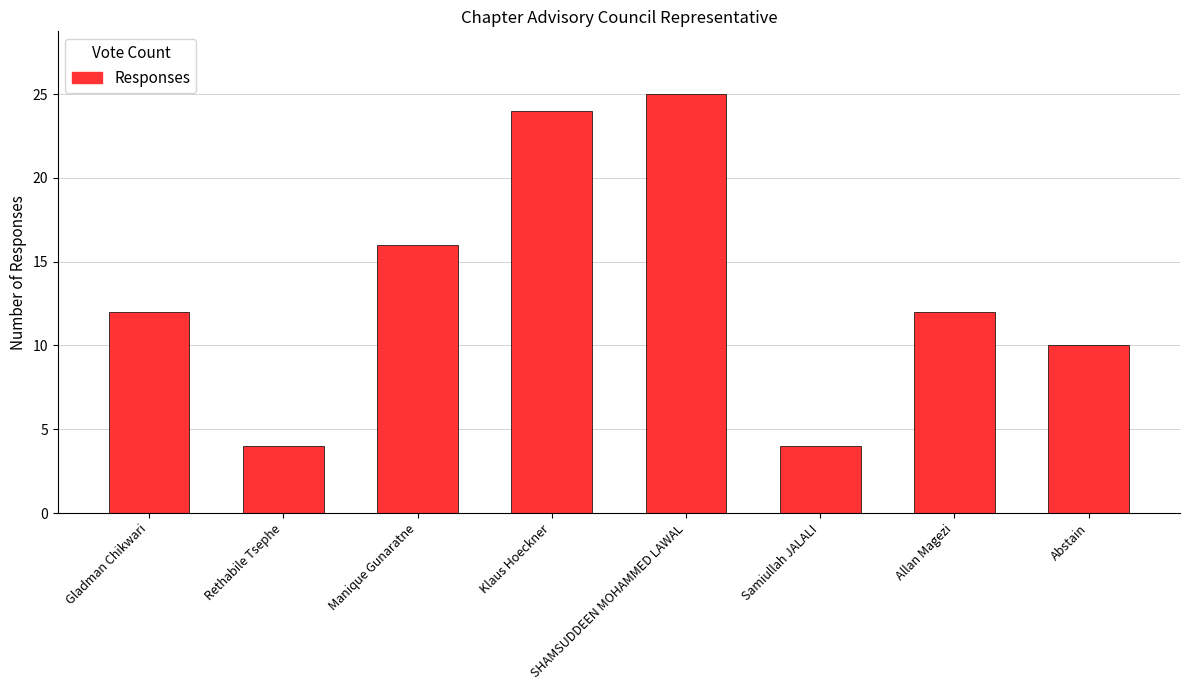

At which category does the chart reach its peak across all series?

SHAMSUDDEEN MOHAMMED LAWAL